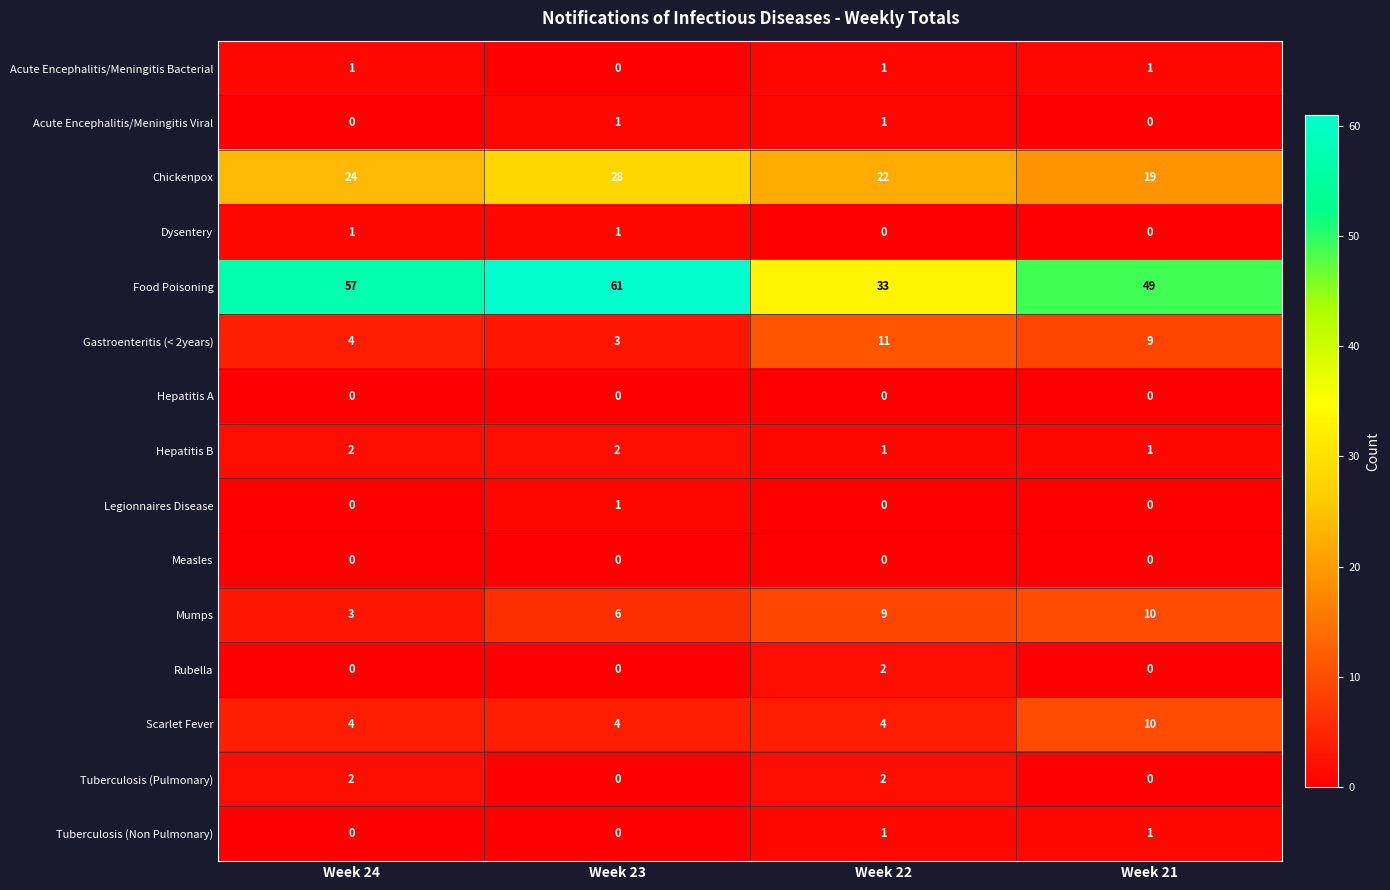

Which series has the largest range (max minus min)?

Food Poisoning